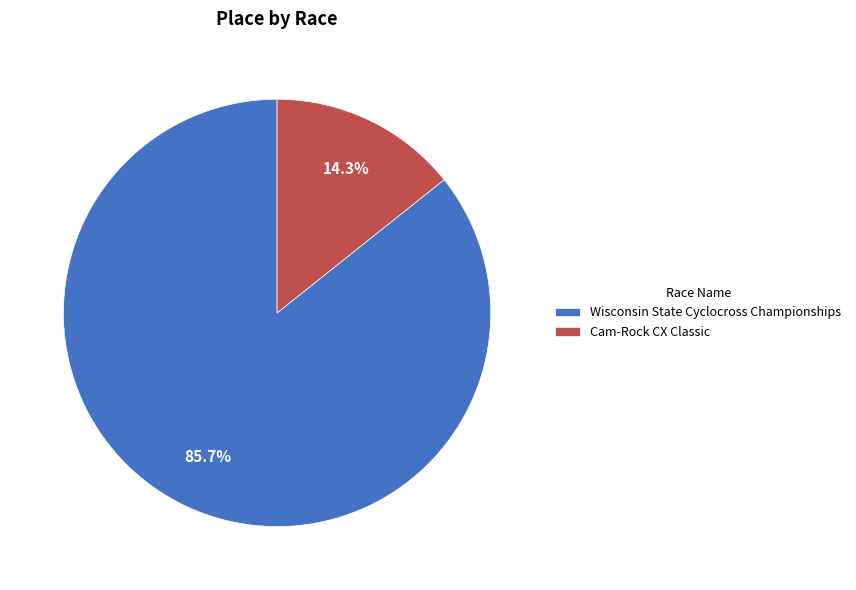

What percentage is the Cam-Rock CX Classic slice, to the nearest percent?

14%